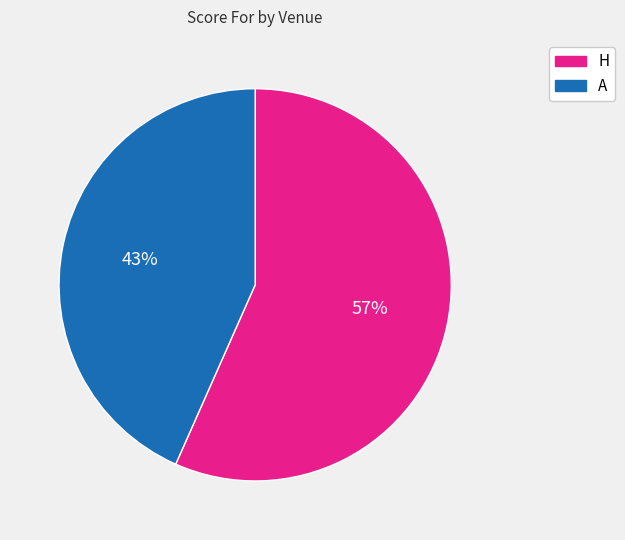

How many segments does this pie chart have?

2